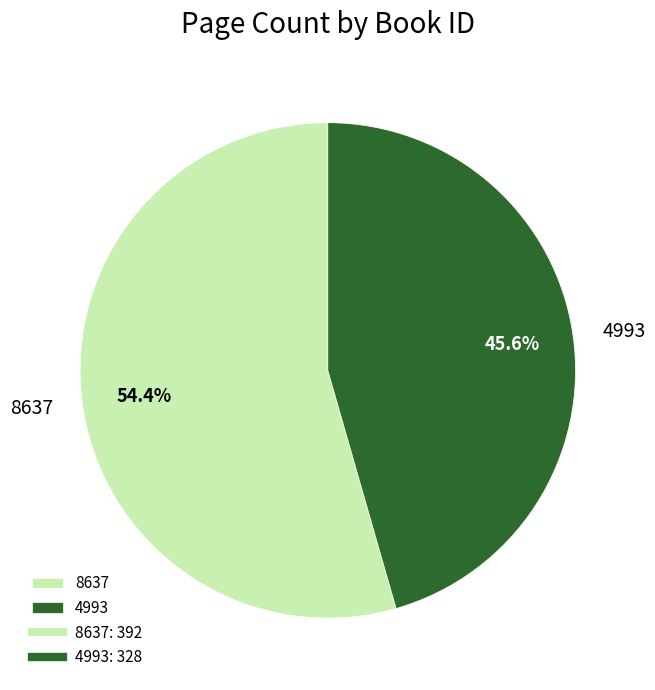

The 4993 slice represents 46% of the pie. True or false?

True